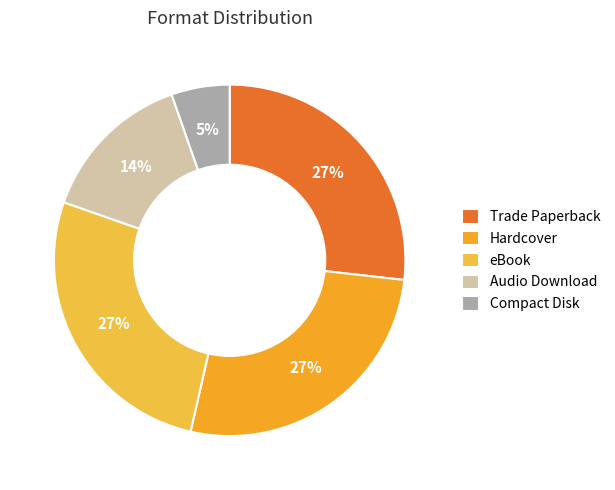

Which has a higher value, Compact Disk or eBook?

eBook